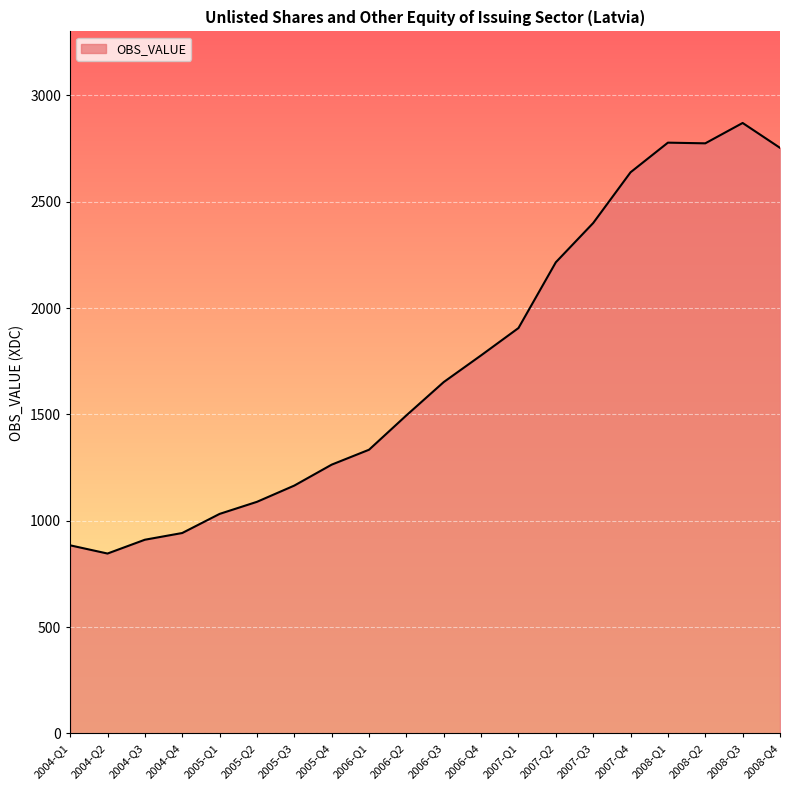

Where does the data first go above 1652?

2006-Q3